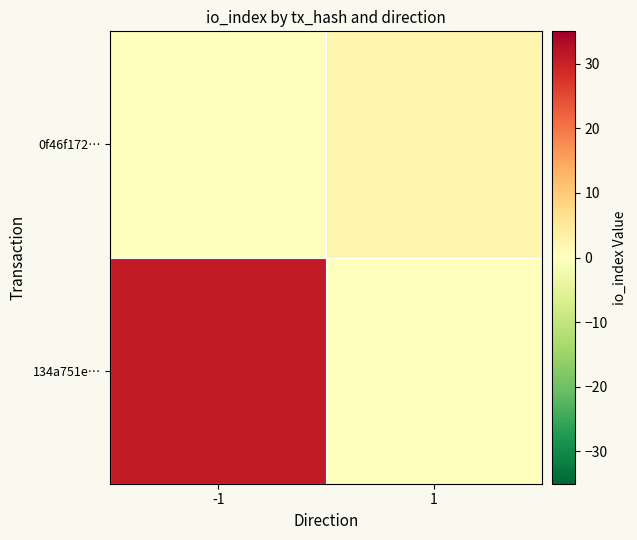

Count the number of categories in the chart.

2